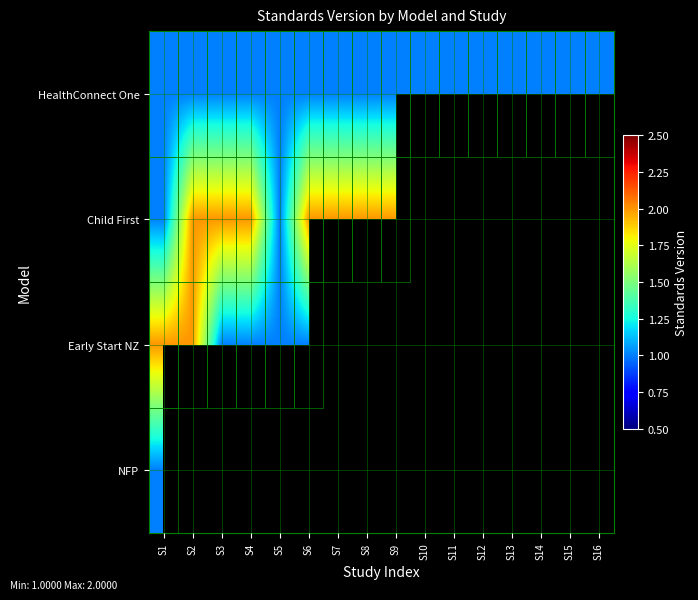

What is the difference between the maximum and minimum values in the Child First series?

1.0